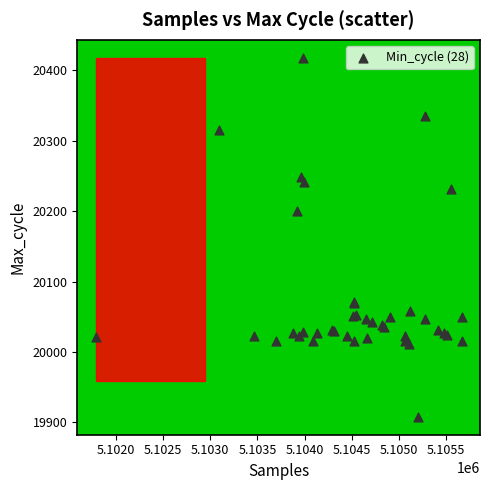

What Y value in the scatter plot is closest to 20163?

20201